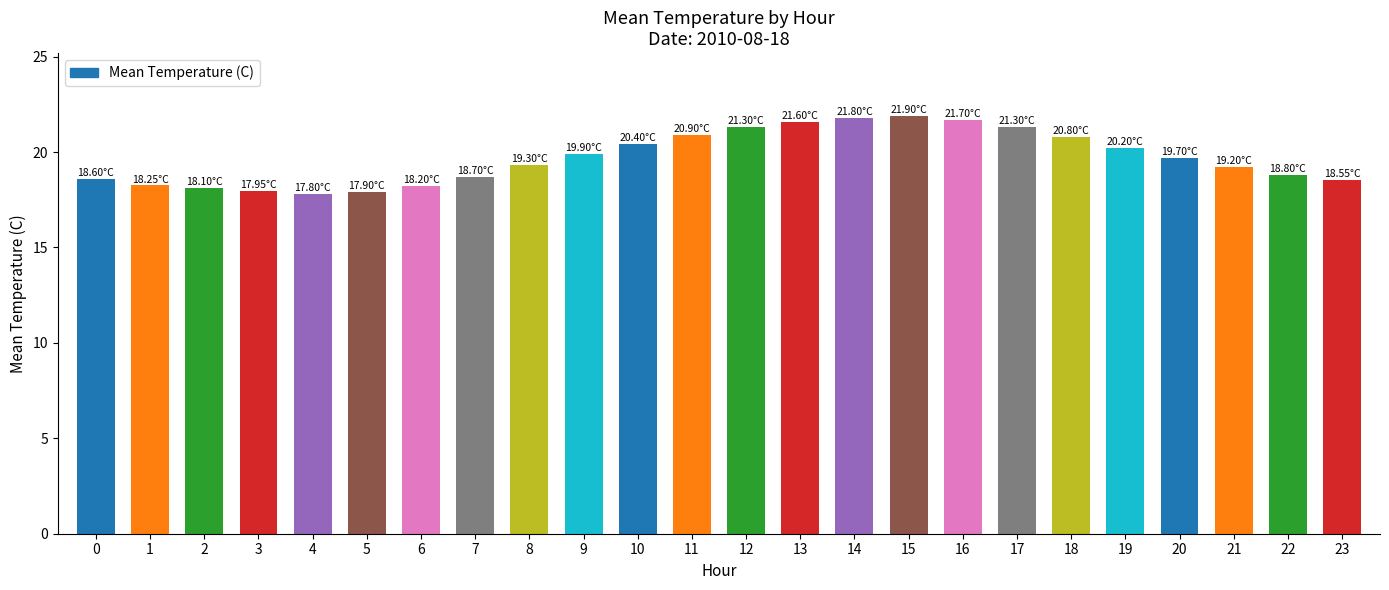

Between 12 and 22, which is larger?

12